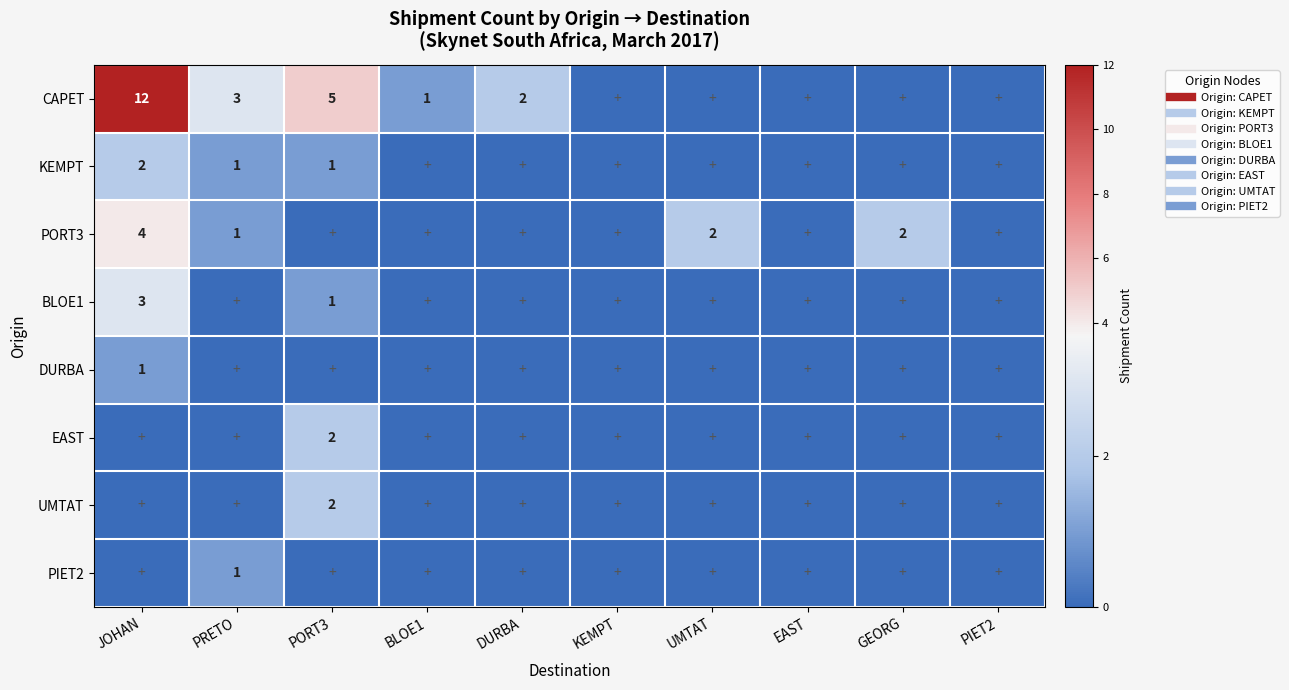

Rank the categories by KEMPT value from lowest to highest.

BLOE1, DURBA, KEMPT, UMTAT, EAST, GEORG, PIET2, PRETO, PORT3, JOHAN